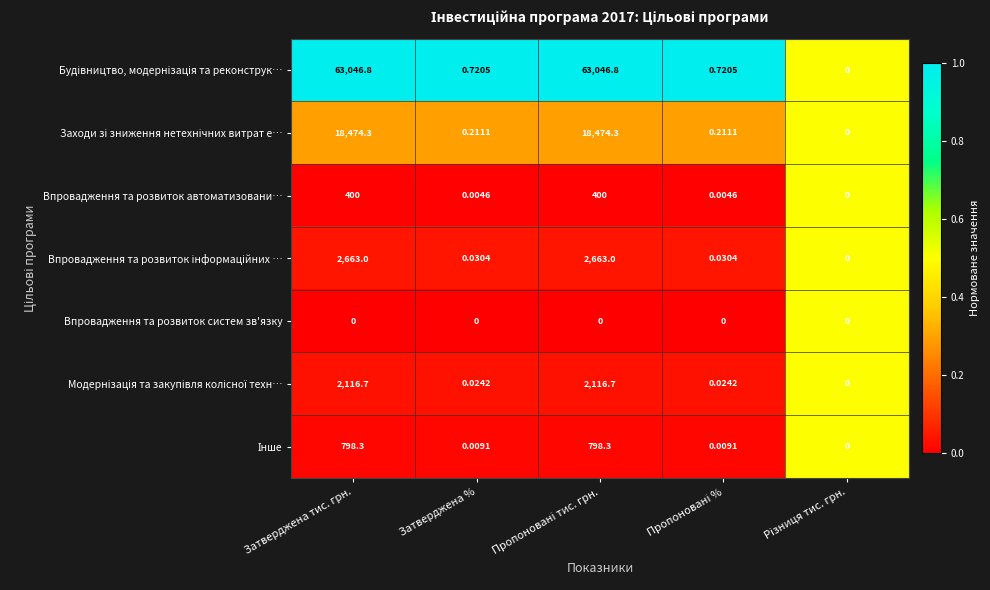

Rank the series at Пропоновані тис. грн. from lowest to highest value.

Впровадження та розвиток систем зв'язку, Впровадження та розвиток автоматизовани…, Інше, Модернізація та закупівля колісної техн…, Впровадження та розвиток інформаційних …, Заходи зі зниження нетехнічних витрат е…, Будівництво, модернізація та реконструк…